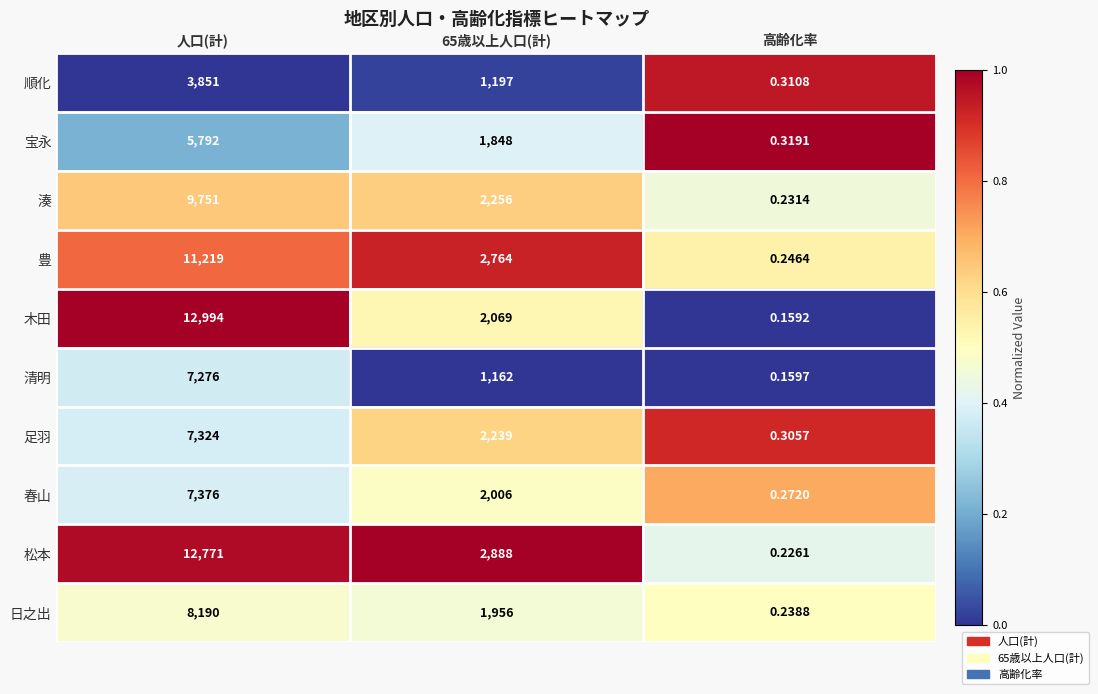

Which series has the largest total across all categories?

松本